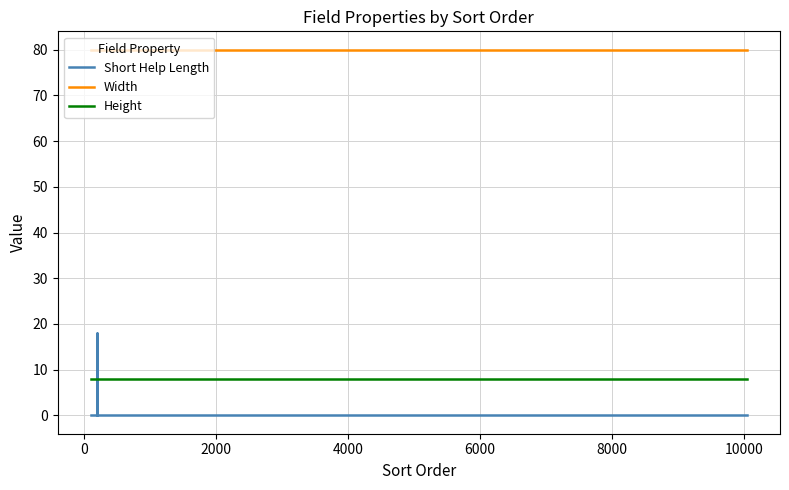

What is the value of the Height point at the 4th from the left?

8